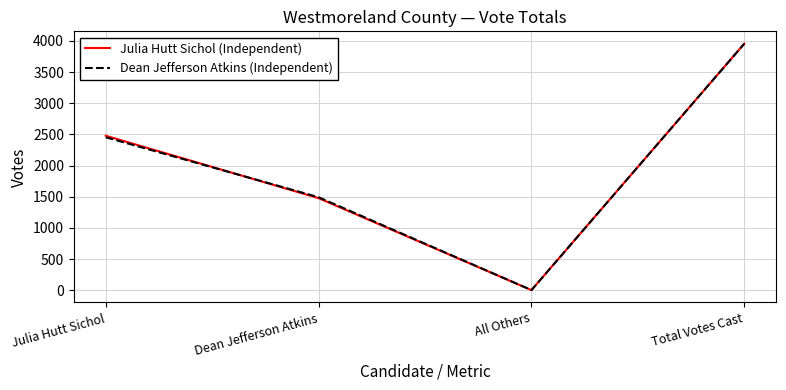

Where is Dean Jefferson Atkins (Independent) nearest to the value 1979?

Julia Hutt Sichol